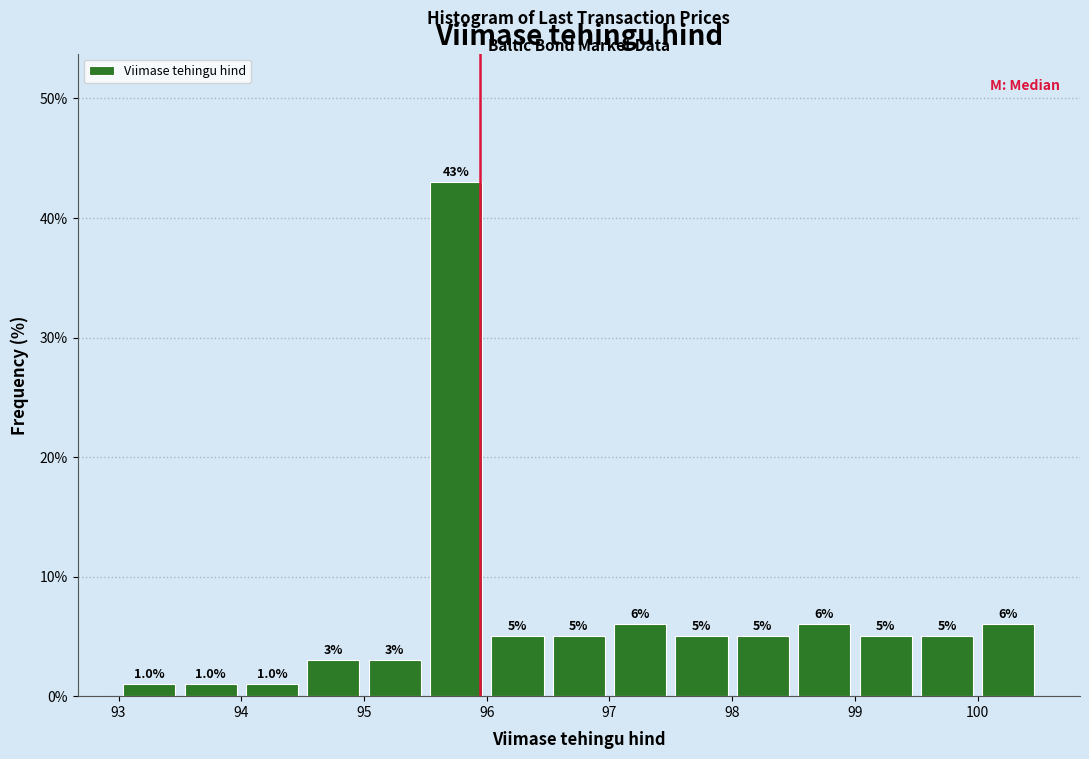

How tall is the bar that spans 100.0 to 100.5 on the x-axis?

6.0